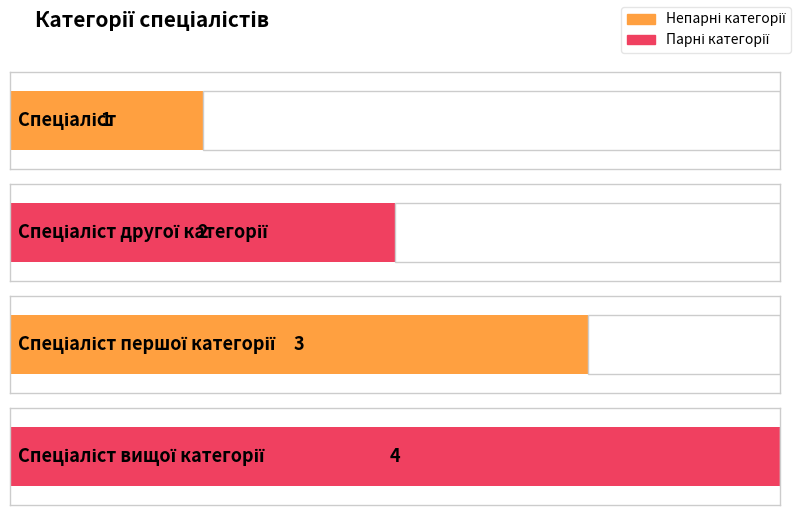

What is the difference between the maximum and minimum values?

3